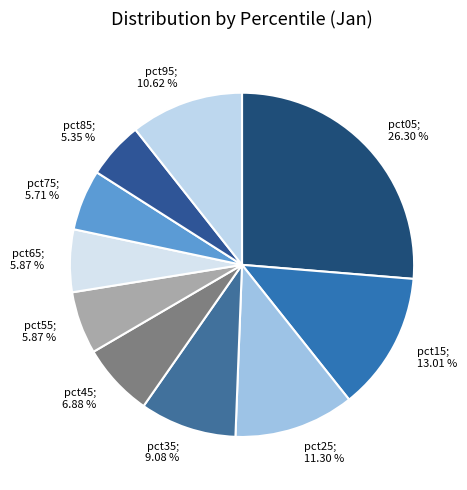

Count the number of slices in the pie.

10